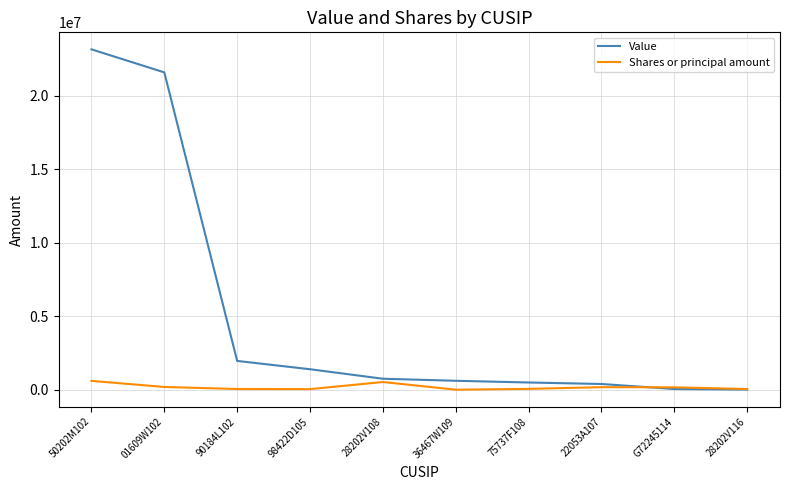

Rank the series by their average value, from highest to lowest.

Value, Shares or principal amount